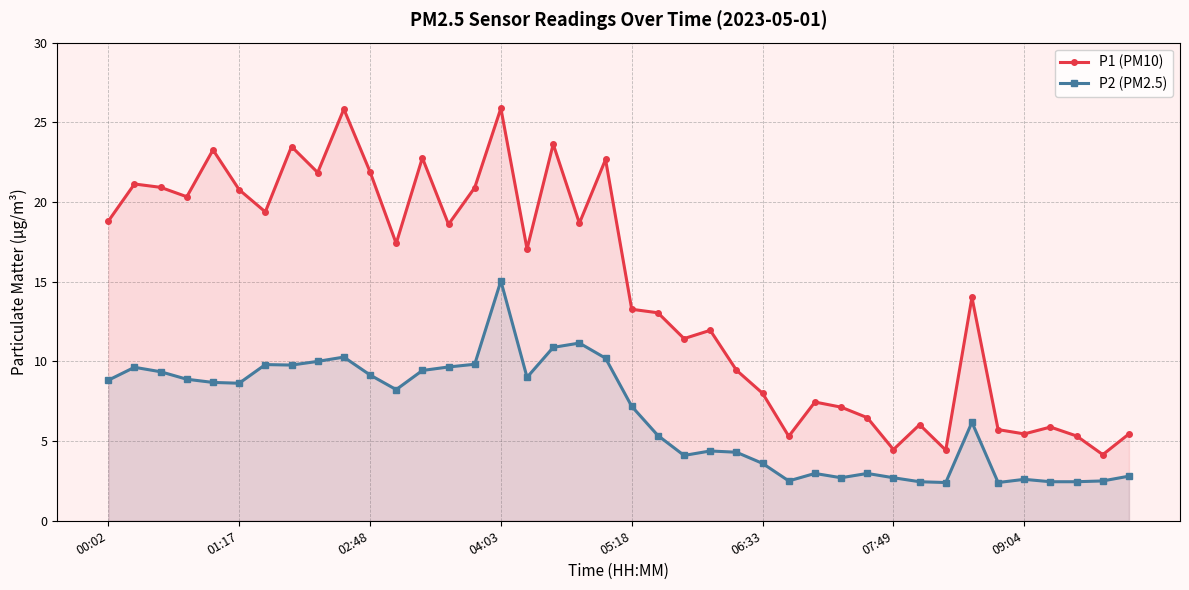

What is the minimum value shown in the chart?

2.4